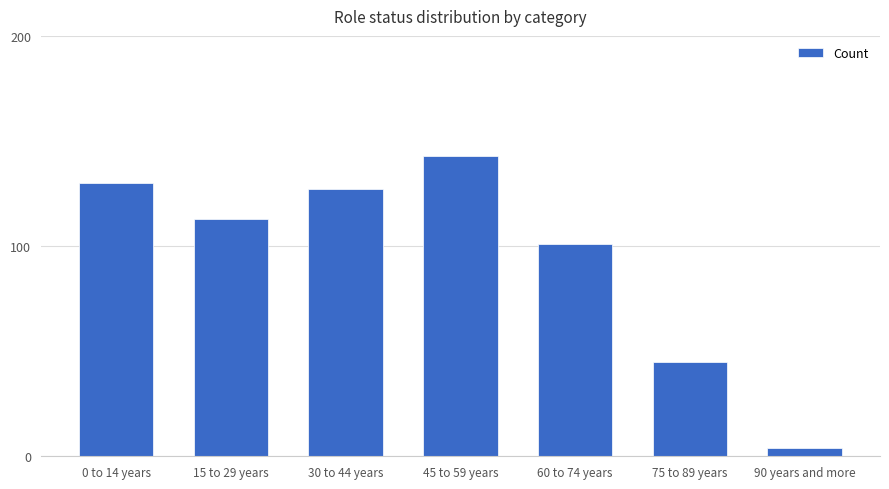

List the labels in order of value, smallest first.

90 years and more, 75 to 89 years, 60 to 74 years, 15 to 29 years, 30 to 44 years, 0 to 14 years, 45 to 59 years